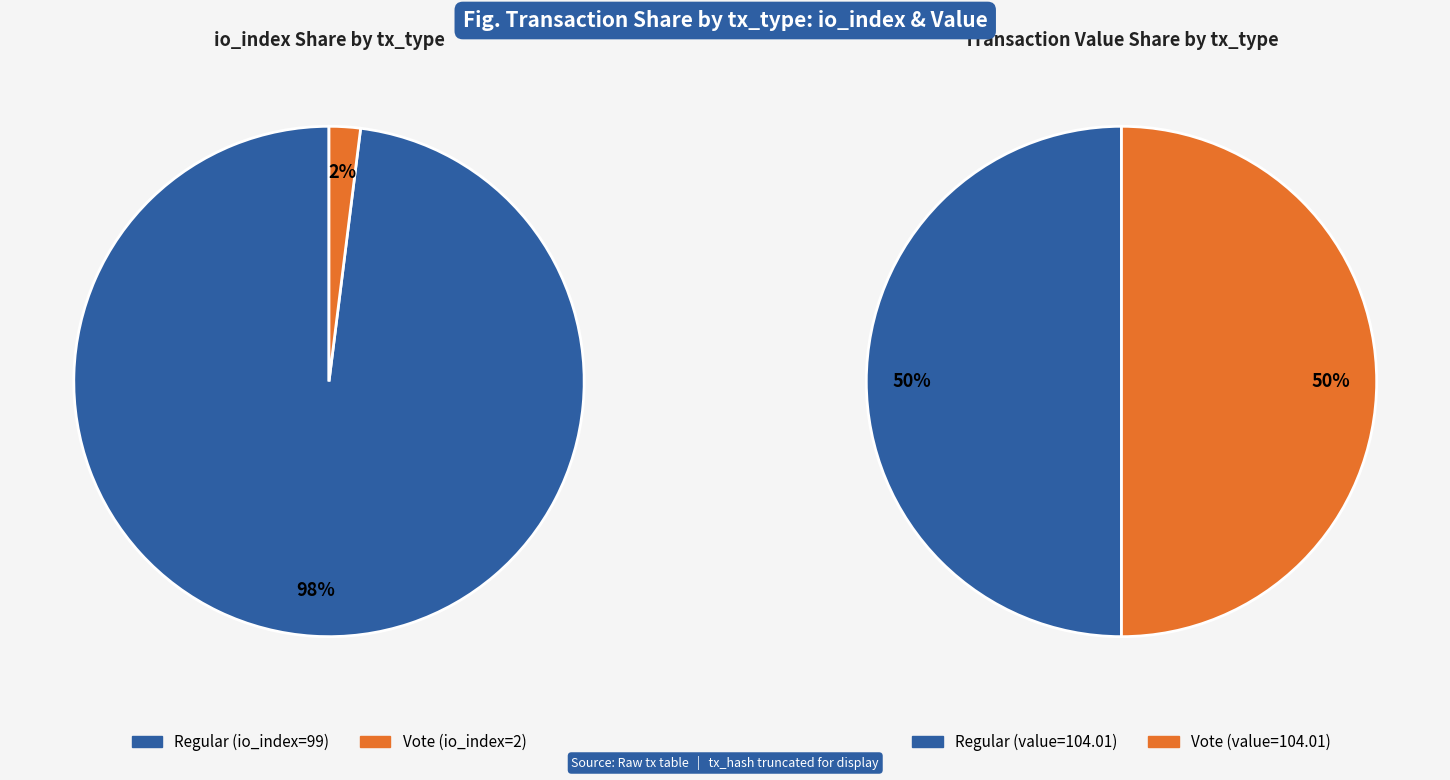

To the nearest percent, what percentage of the pie is tx_type: Regular (io_index=99)?

98%